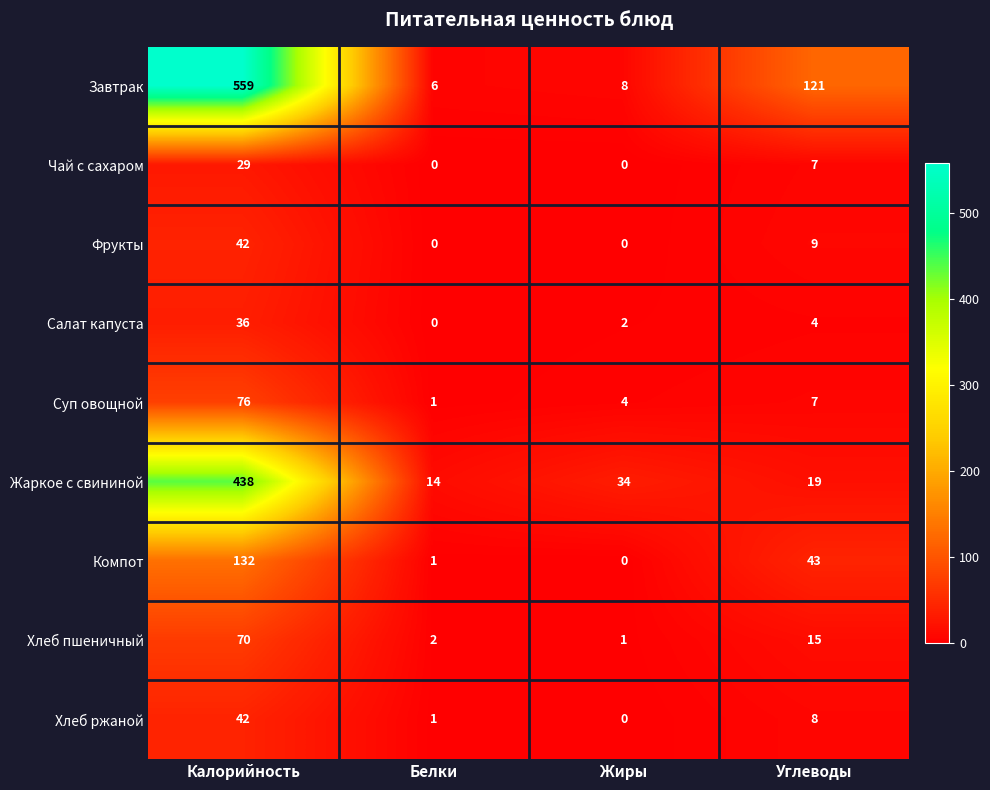

Which series changed the most between Белки and Жиры?

Жаркое с свининой